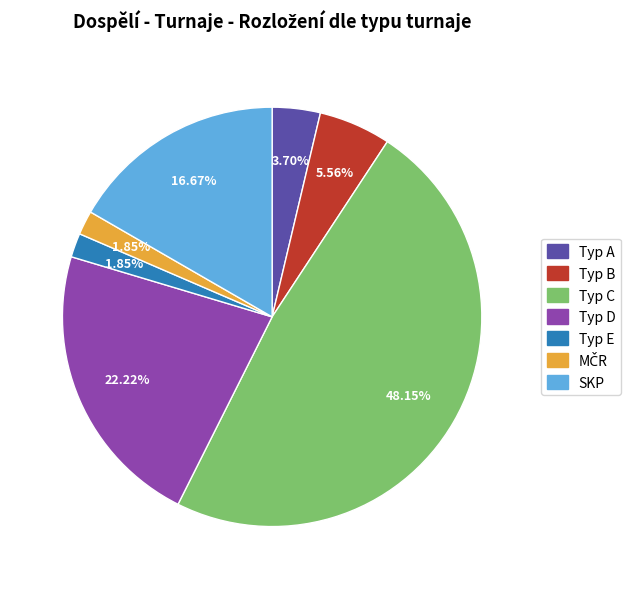

How many slices are in this pie chart?

7